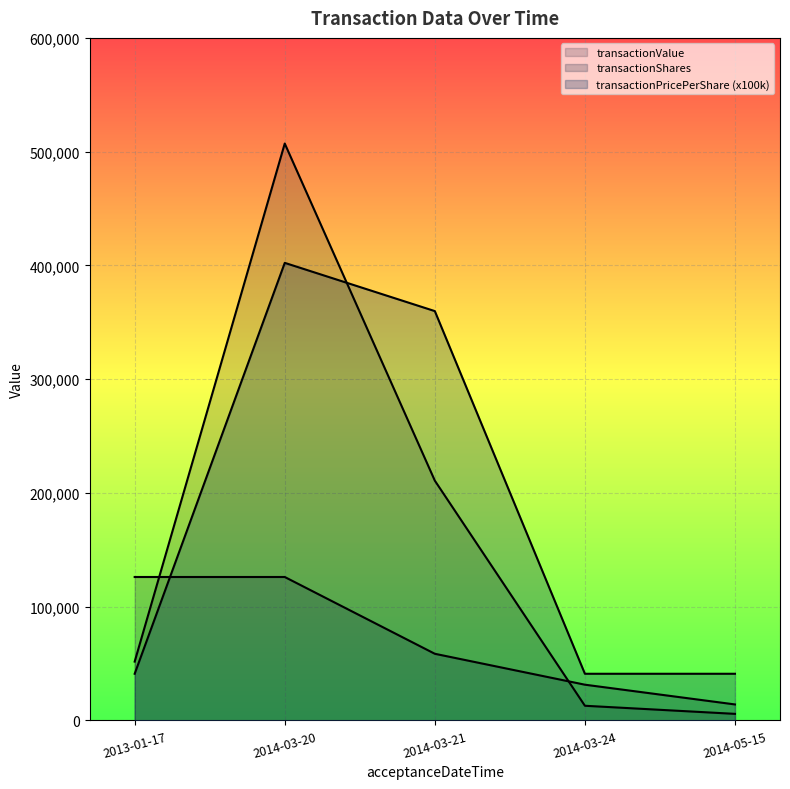

Reading left to right, list all the values displayed in this chart.

transactionValue: 2013-01-17=51691.0	2014-03-20=507111.0	2014-03-21=210770.0	2014-03-24=12873.0	2014-05-15=5756.0
transactionShares: 2013-01-17=126075.0	2014-03-20=126075.0	2014-03-21=58576.0	2014-03-24=31398.0	2014-05-15=14040.0
transactionPricePerShare: 2013-01-17=41000.0	2014-03-20=402230.0	2014-03-21=359823.0	2014-03-24=41000.0	2014-05-15=41000.0